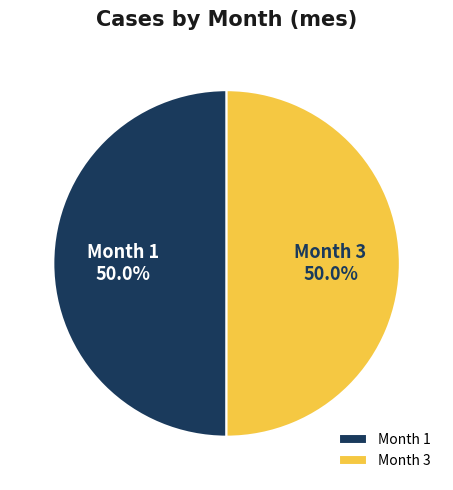

Count the number of slices in the pie.

2